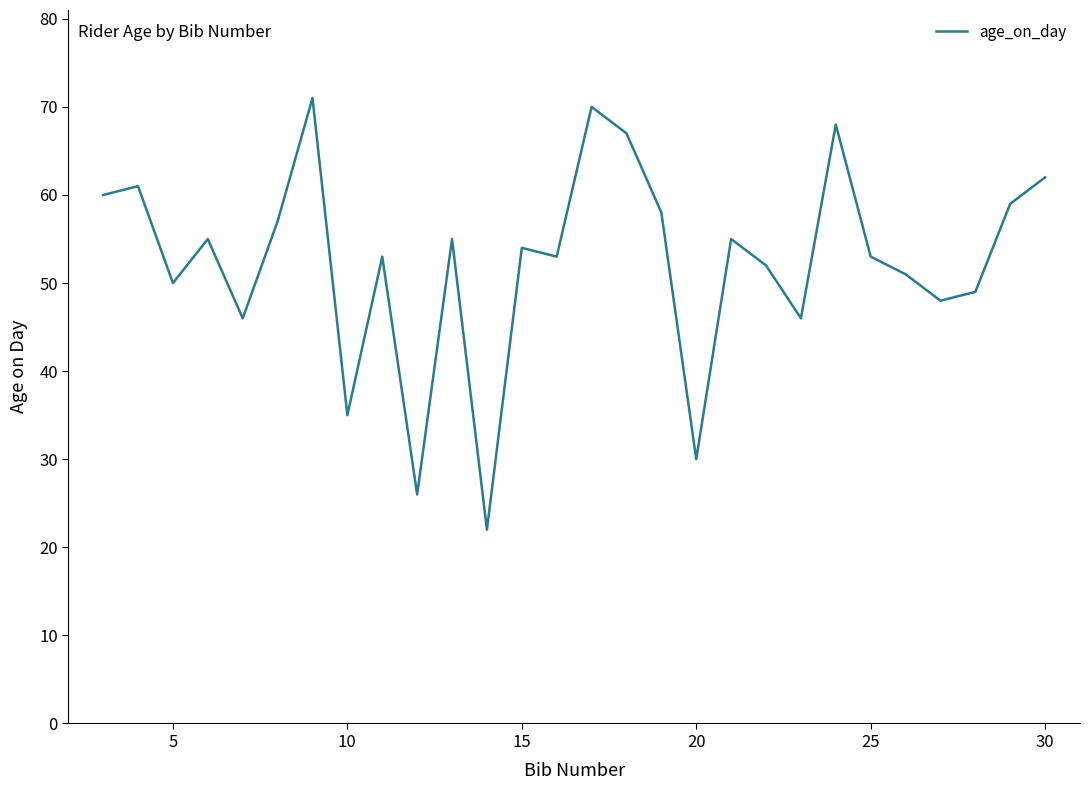

What is the greatest value displayed?

71